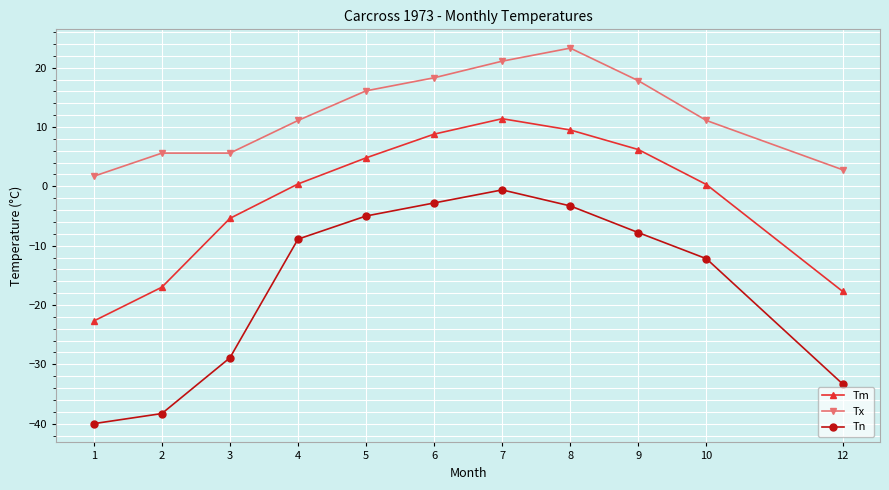

List the series in order of their overall mean, highest first.

Tx, Tm, Tn